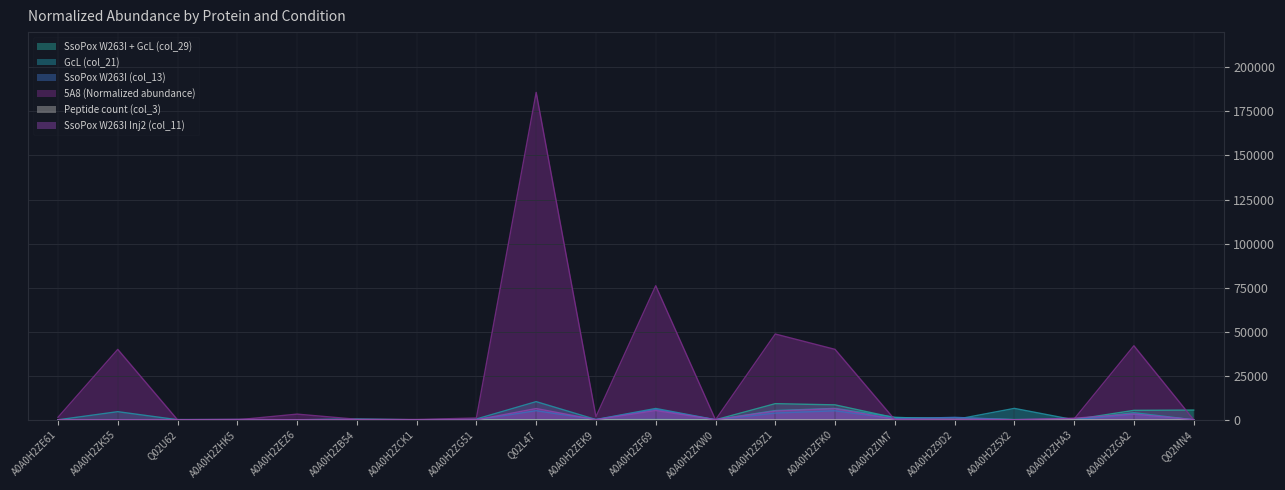

At which category is the sum across all series the highest?

Q02L47